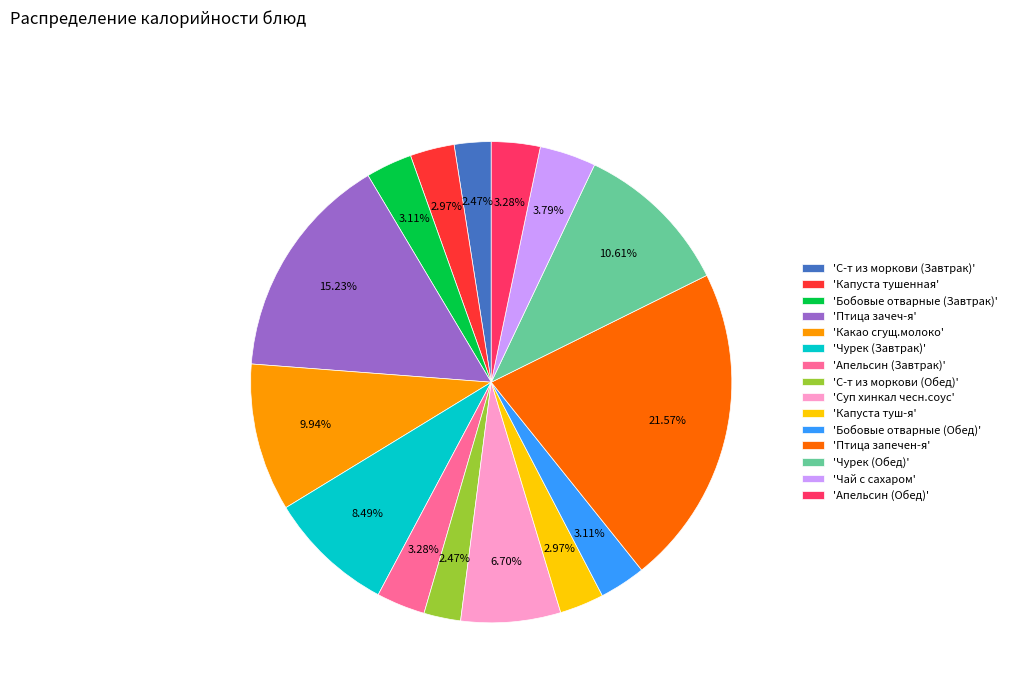

What is the largest slice in the pie chart?

'Птица запечен-я'